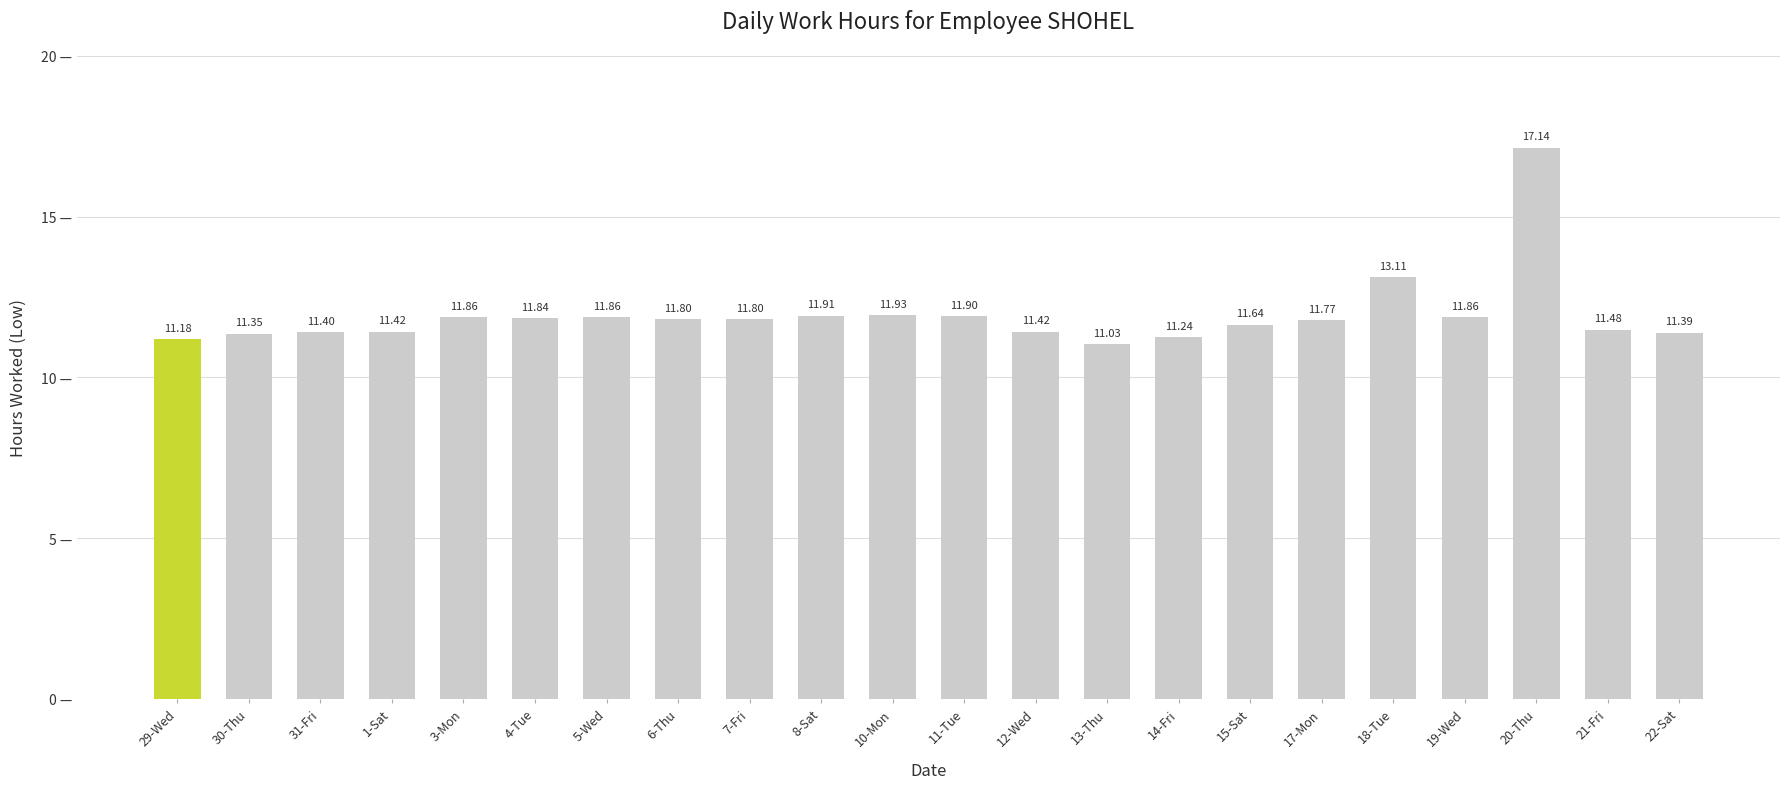

What is the average value?

11.9